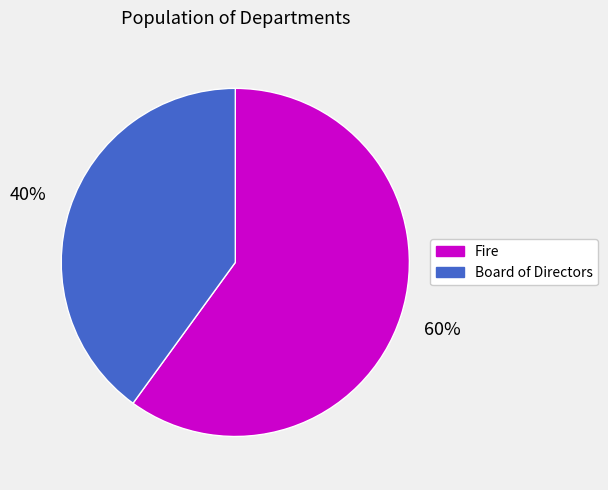

Rank the categories by value from lowest to highest.

Board of Directors, Fire